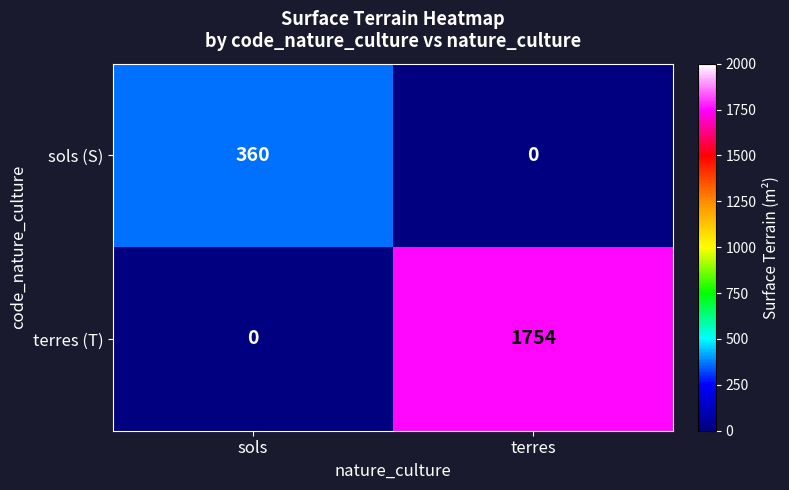

How many series are shown in this chart?

2